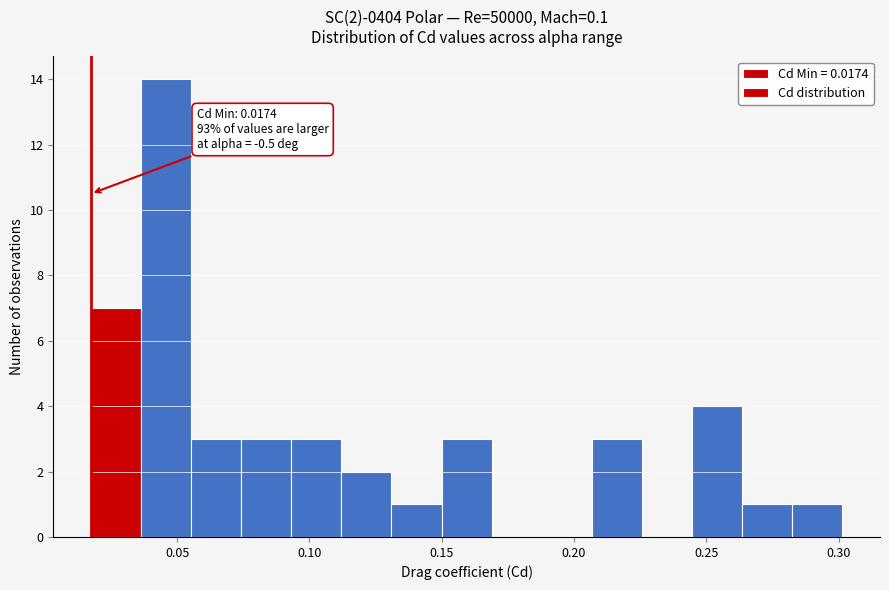

Read against the x-axis, roughly where is the centre of the tallest bar?

0.045